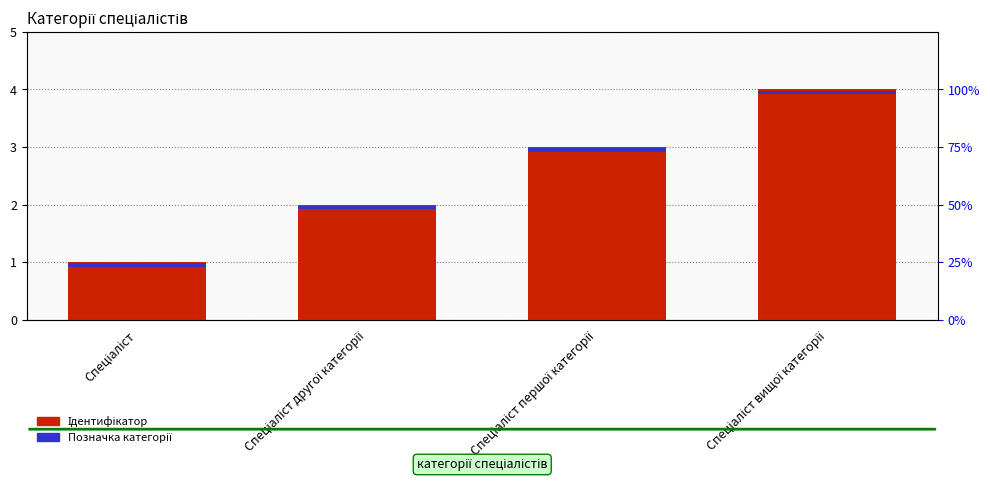

Is it true that Позначка категорії equals 0.1 at Спеціаліст першої категорії?

False